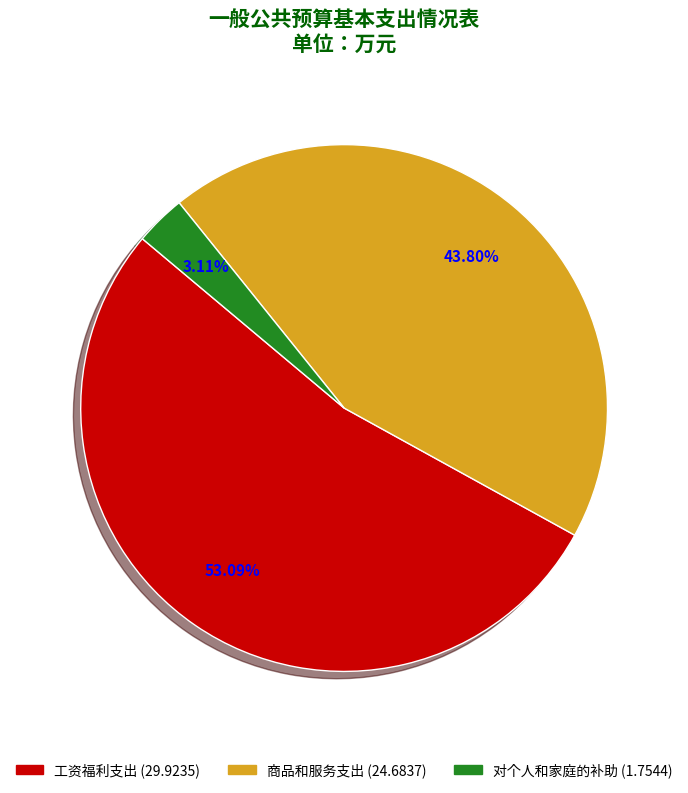

Combined, what portion of the pie is 对个人和家庭的补助 and 商品和服务支出?

46.9%